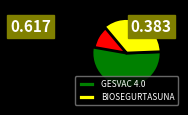

Is it true that BIOSEGURTASUNA is 26% of the pie?

False